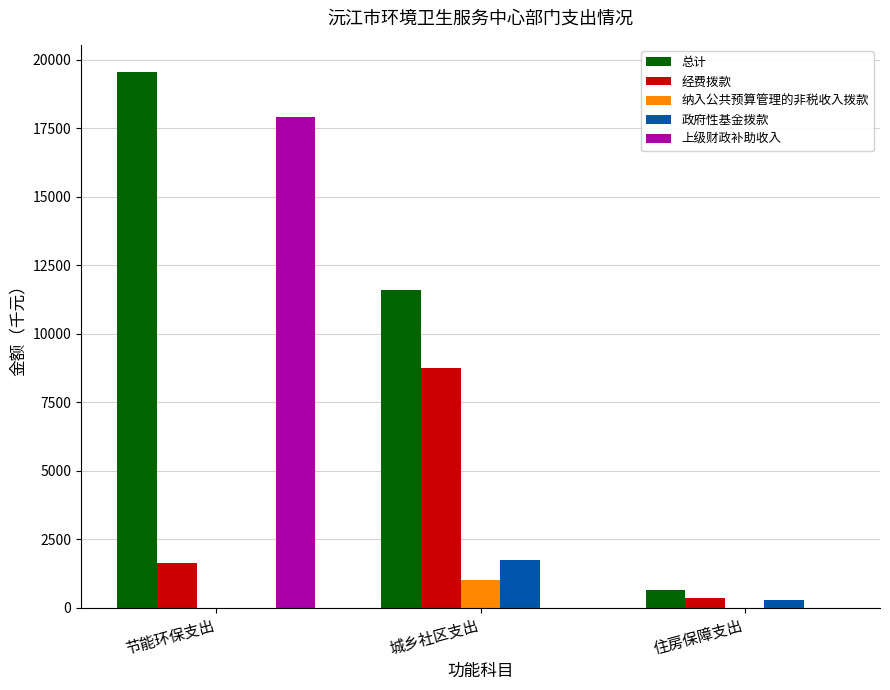

What is the spread (max minus min) of values at 城乡社区支出?

11613.7